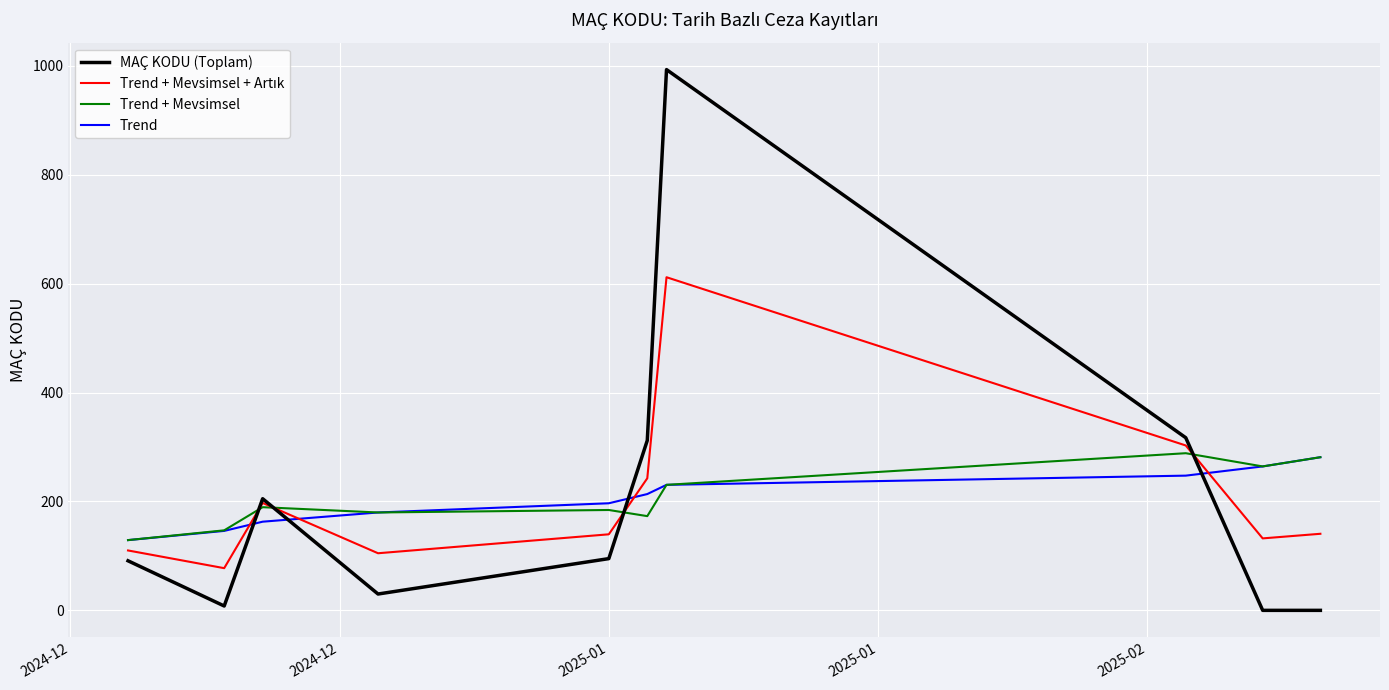

How many distinct data groups are displayed?

4